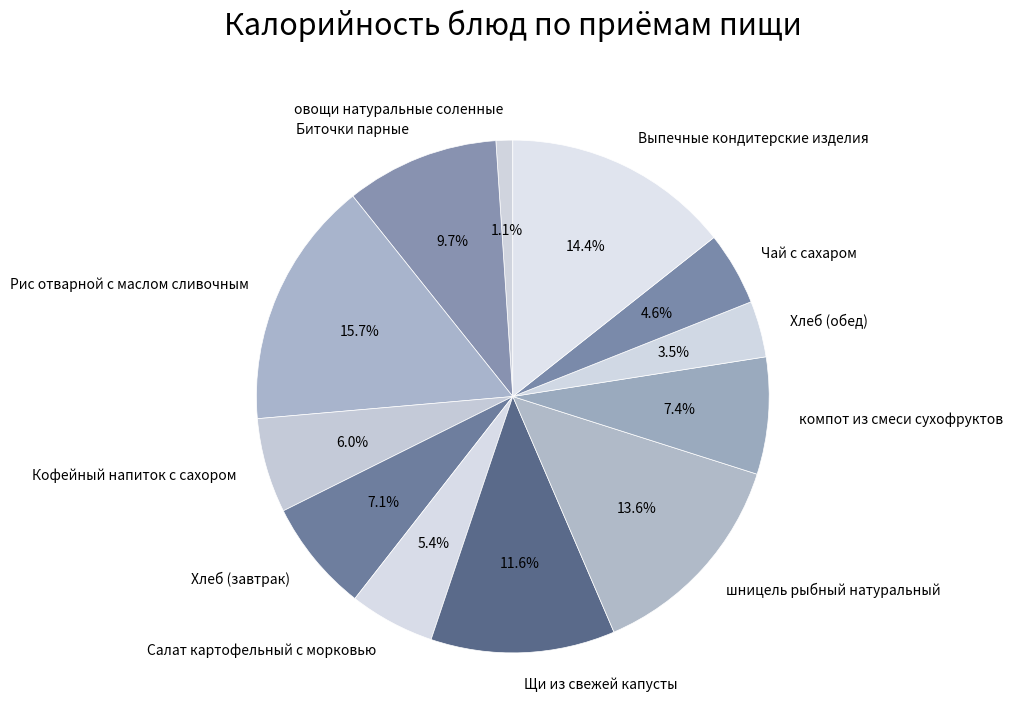

What percentage is the Чай с сахаром slice, to the nearest percent?

5%